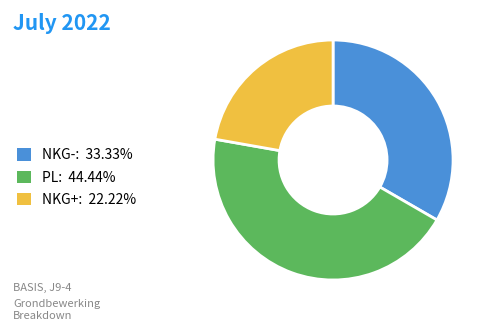

Count the number of slices in the pie.

3